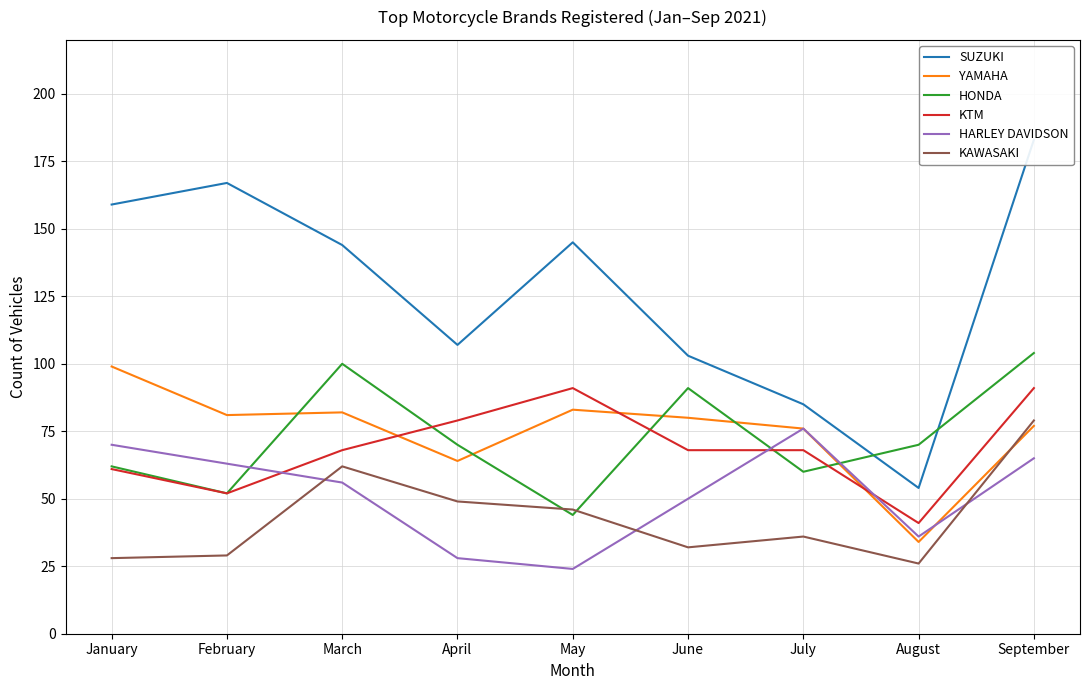

How many data points does each series have?

9